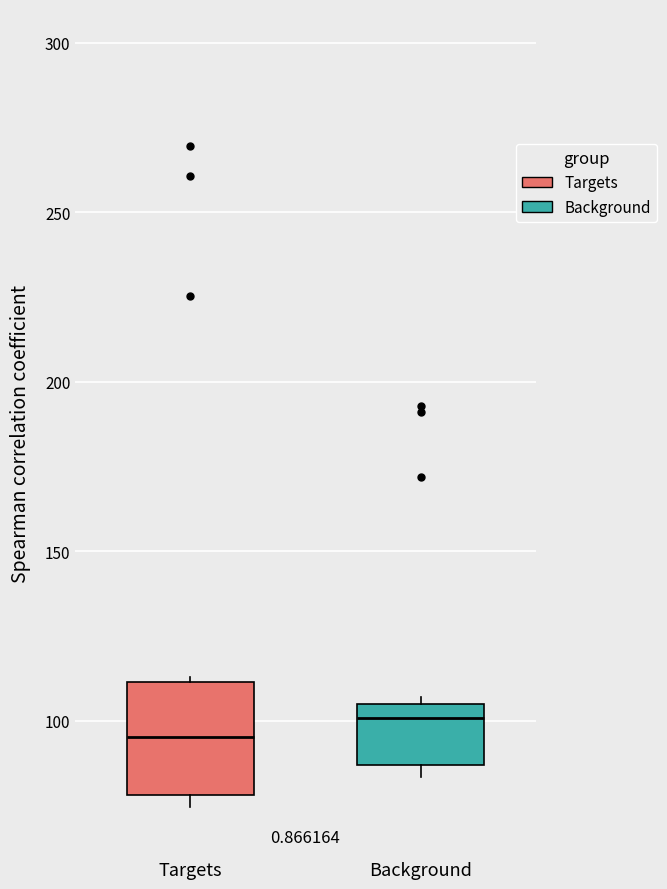

Which box's median line is the lowest?

Targets